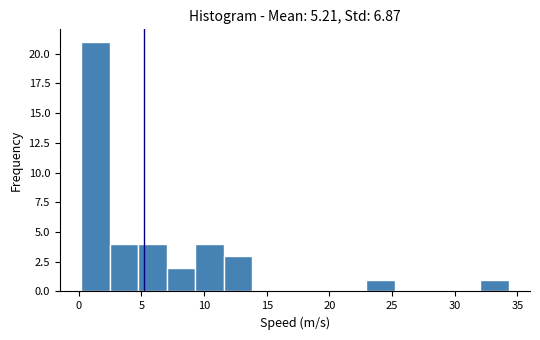

Which range on the x-axis has the tallest bar?

0.0 to 2.5